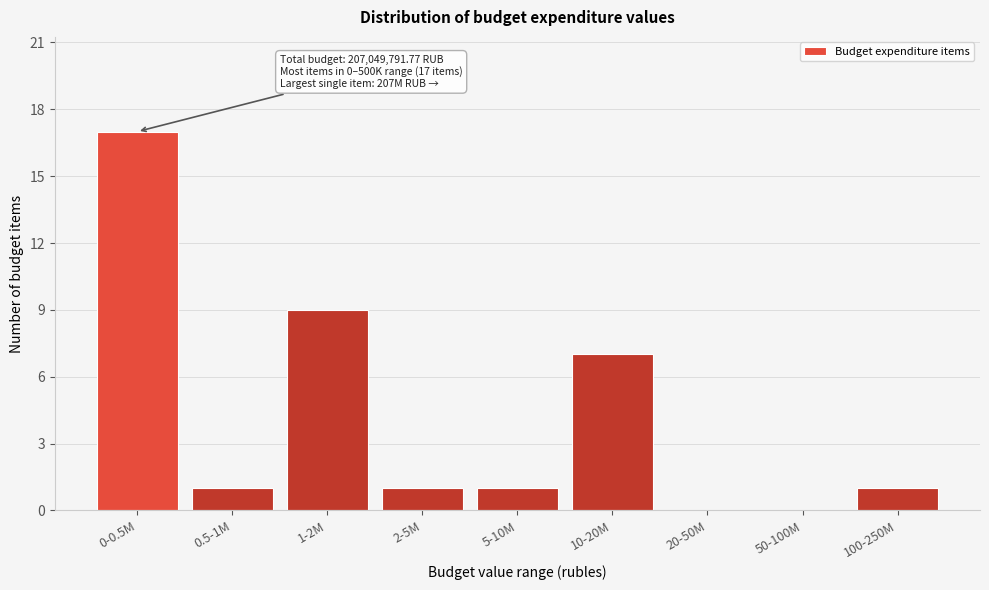

Reading left to right, what are all the values shown in this chart?

0-0.5M=17	0.5-1M=1	1-2M=9	2-5M=1	5-10M=1	10-20M=7	20-50M=0	50-100M=0	100-250M=1